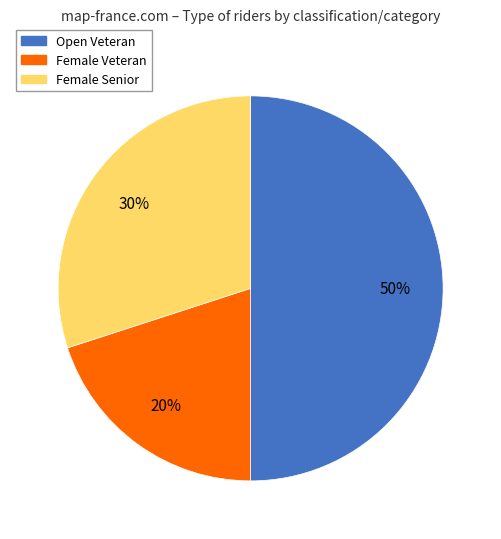

Between Female Senior and Female Veteran, which is larger?

Female Senior